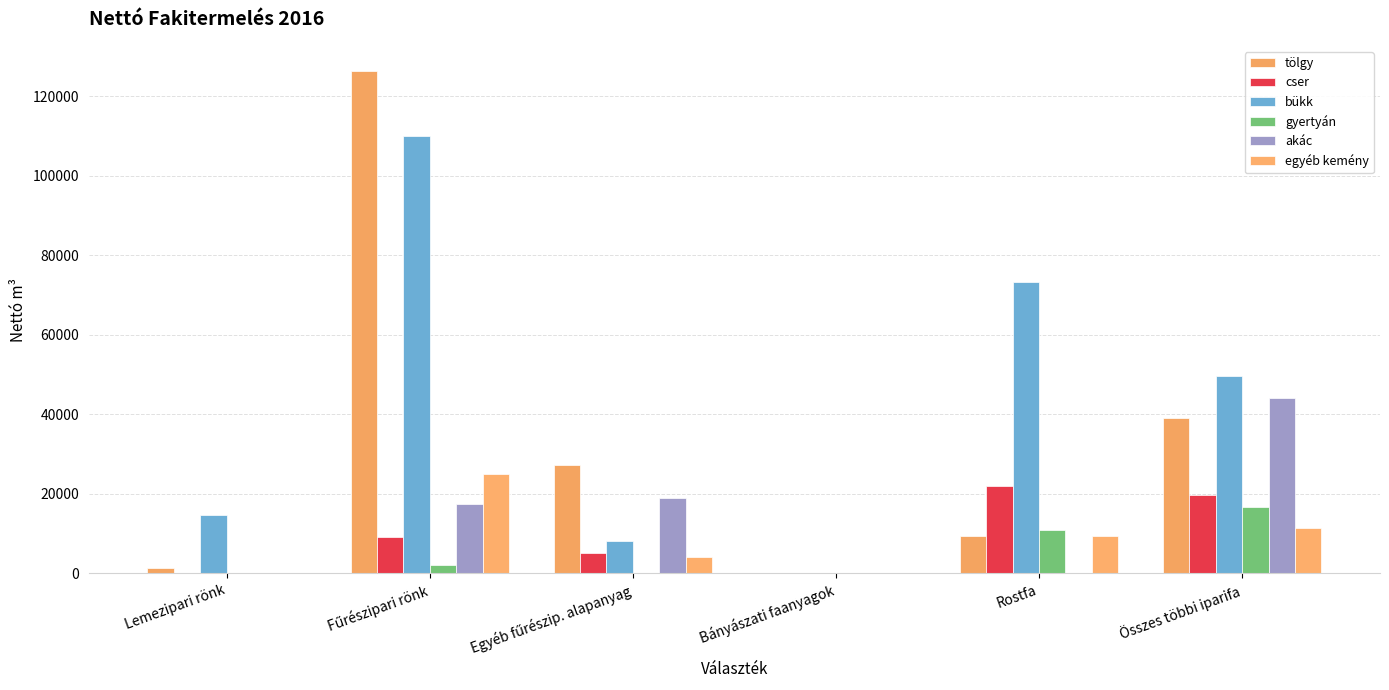

Are the bars grouped side by side (vs. stacked)?

Yes